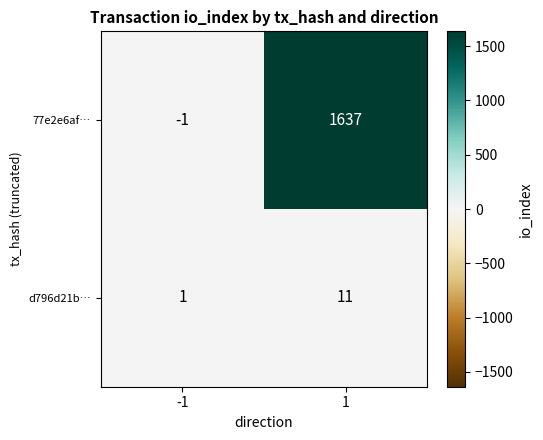

What is the difference between the highest and lowest values at -1?

2